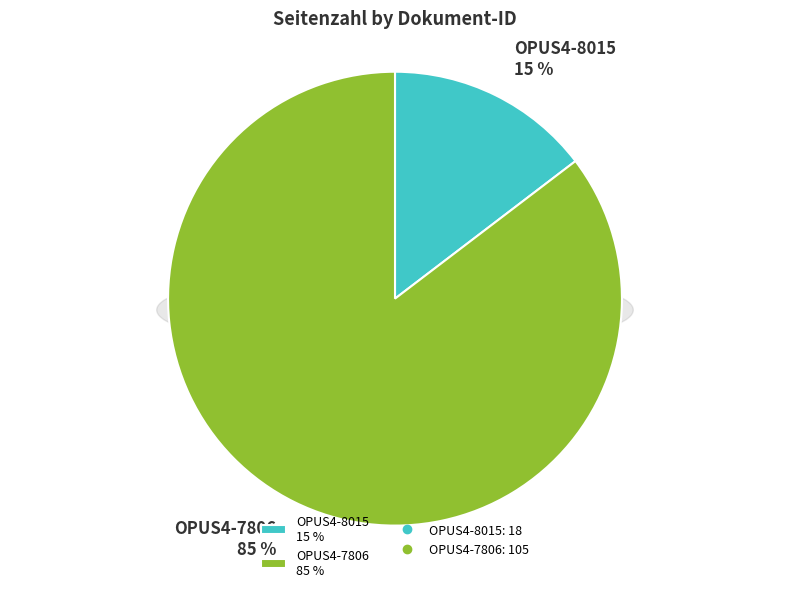

Does OPUS4-7806 account for over 50% of the chart?

Yes